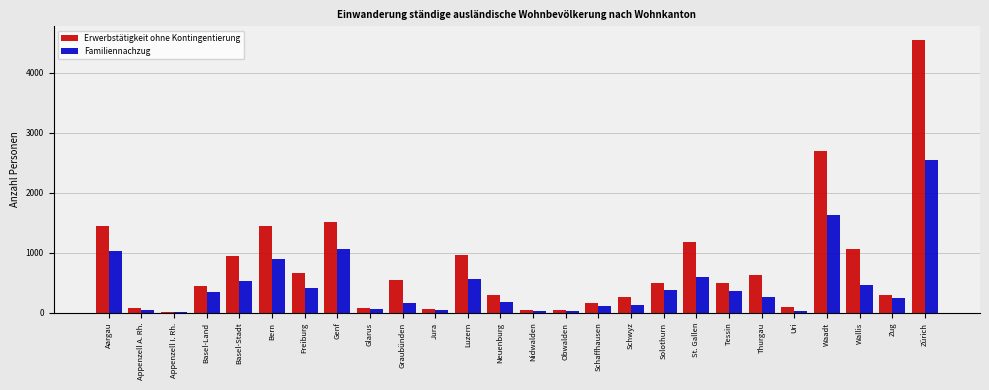

What is the greatest value displayed?

4544